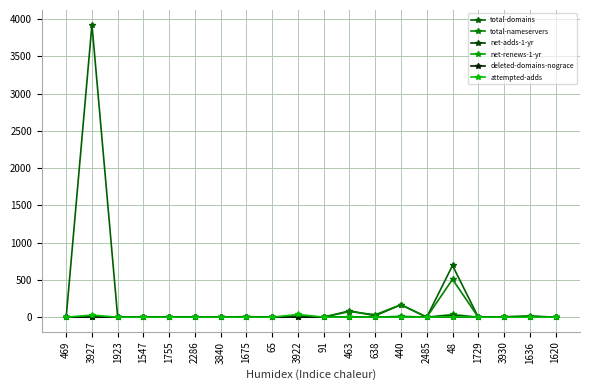

In net-renews-1-yr, how many points are lower than both neighbors (excluding endpoints)?

2